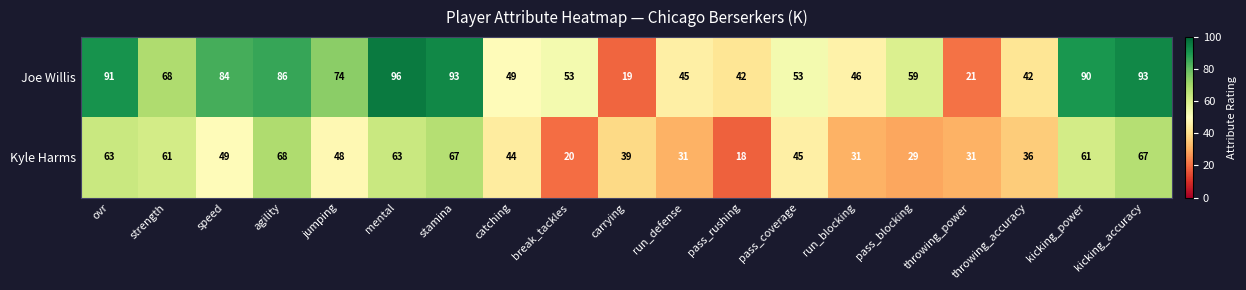

Which label corresponds to the smallest value in the chart?

pass_rushing